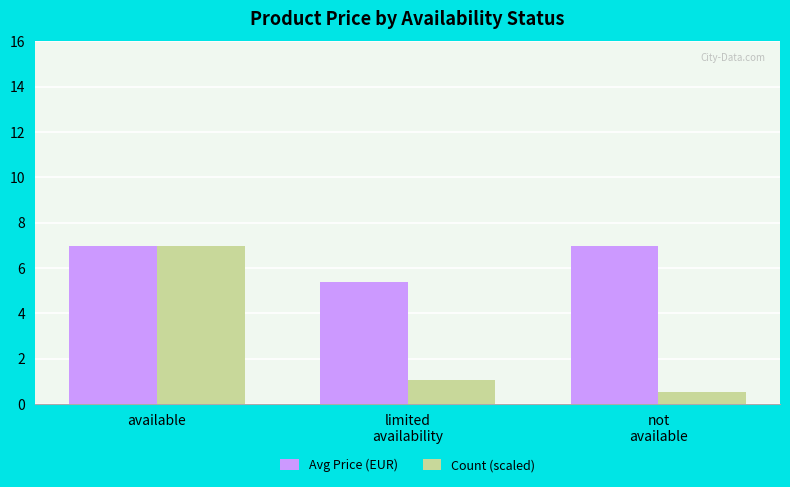

Is it true that Avg Price (EUR) equals 7.0 at not
available?

True